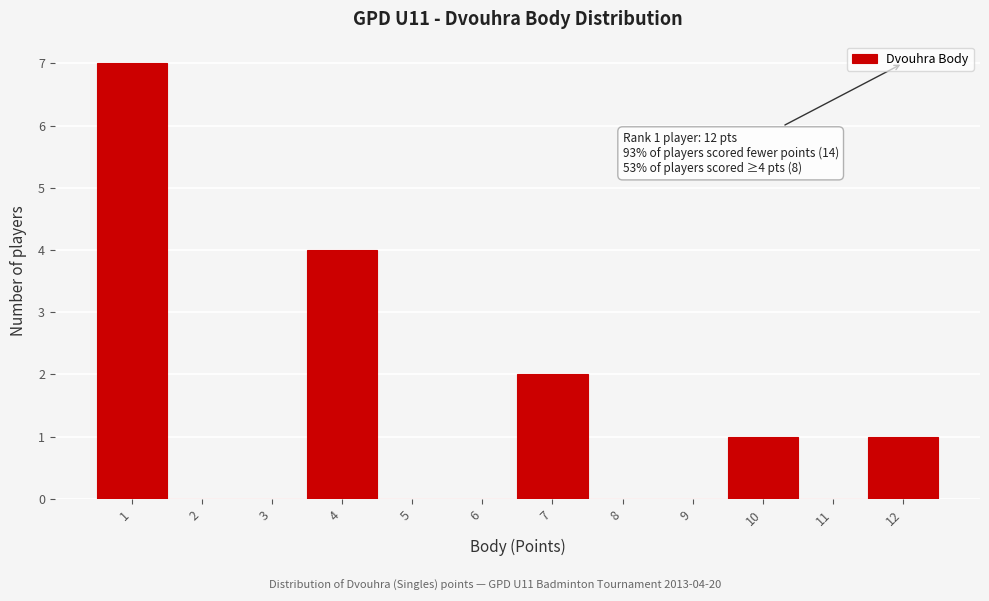

Which range on the x-axis has the tallest bar?

0.5 to 1.5